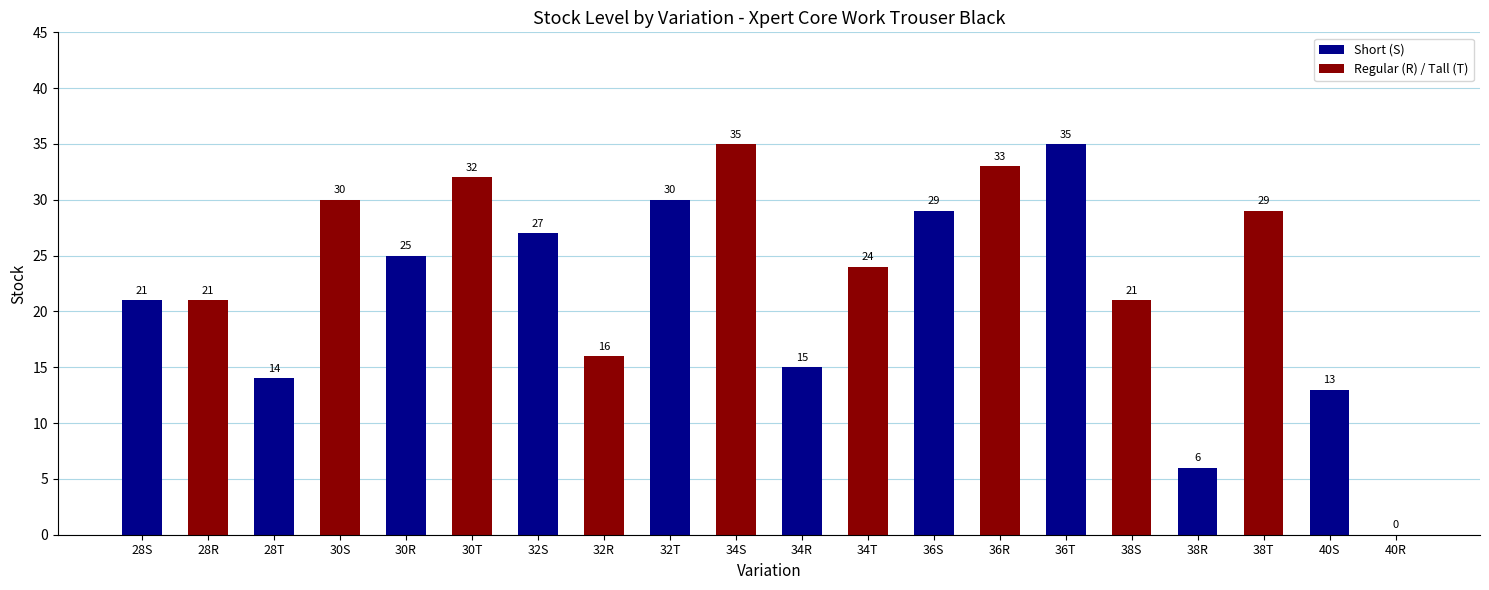

Does the chart contain stacked bars?

No